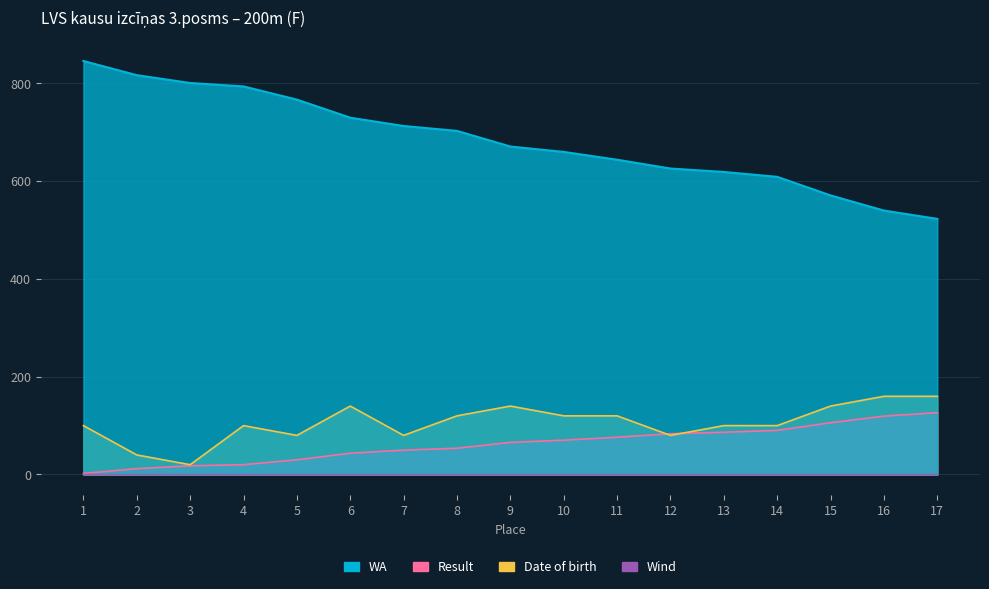

What is the sum of the Result values at 4 and 2?

32.1